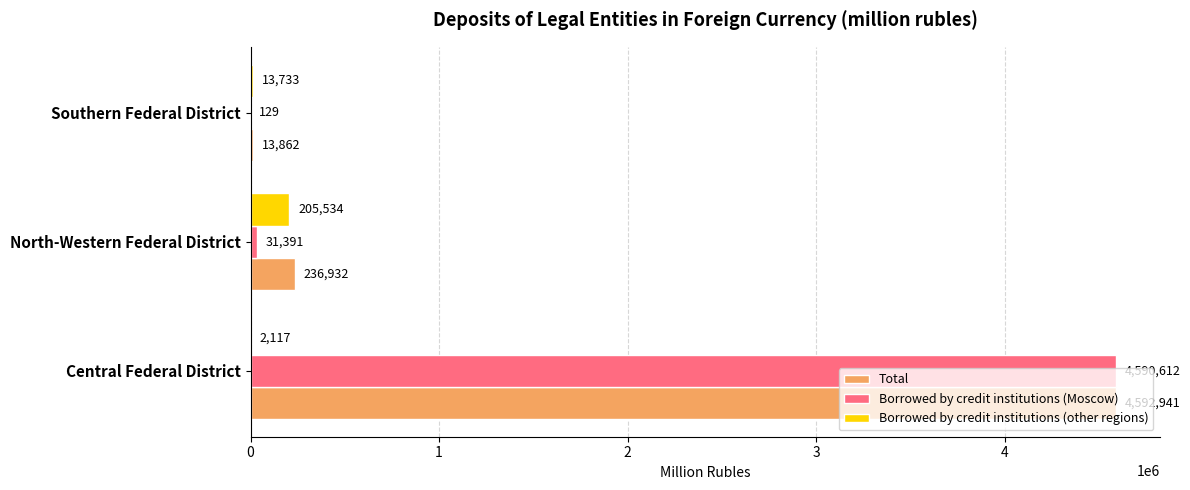

Count the number of categories in the chart.

3